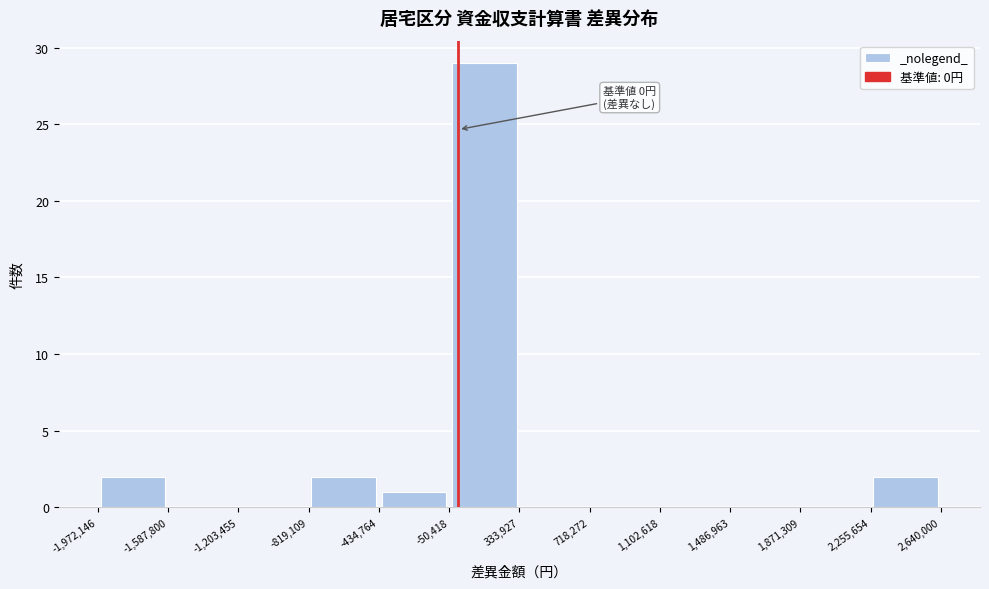

Which range on the x-axis has the tallest bar?

-50,418 to 333,927